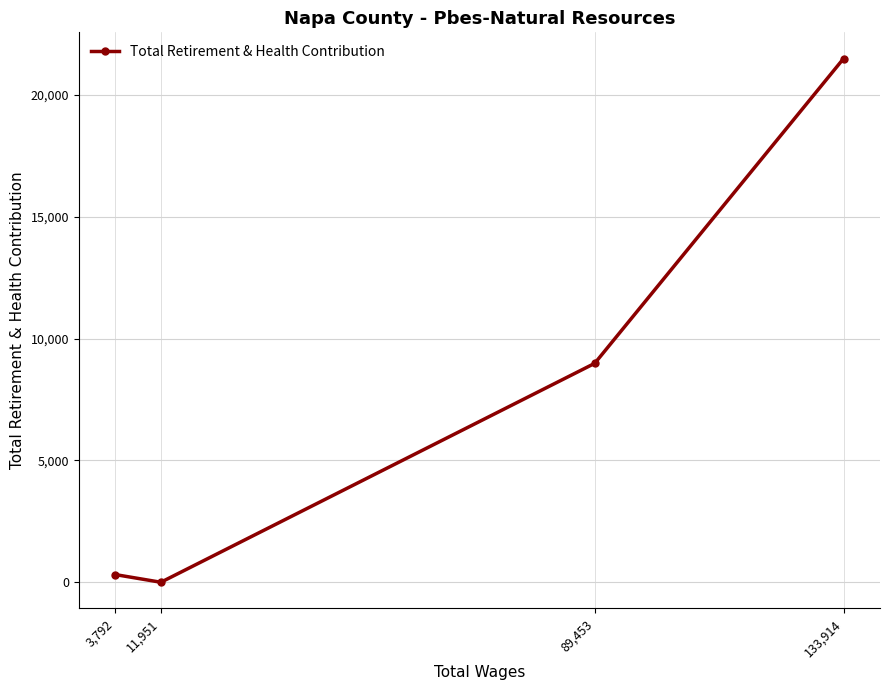

What position from the left is 133,914?

4